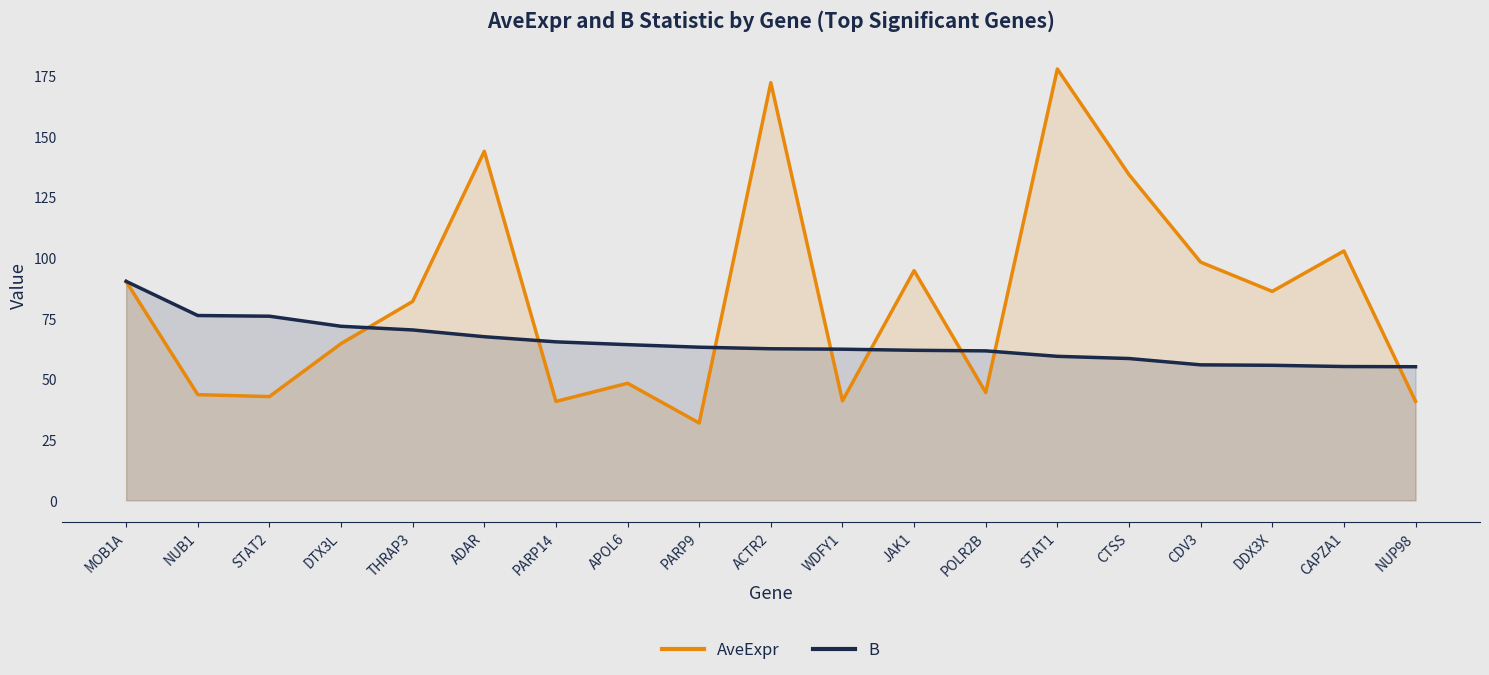

Which category has the lowest value in the B series?

NUP98